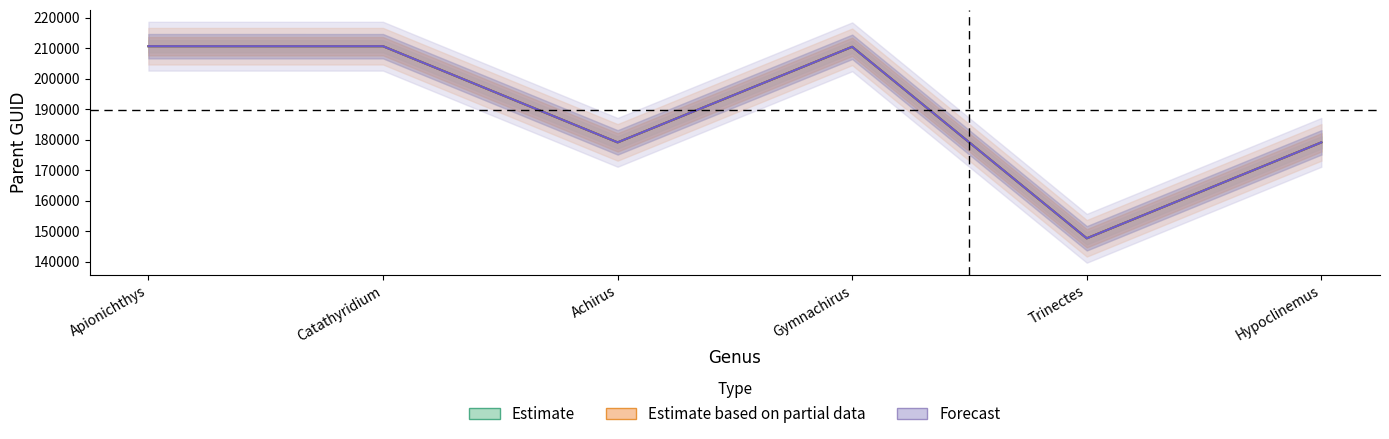

Which category has the lowest value across all series?

Trinectes